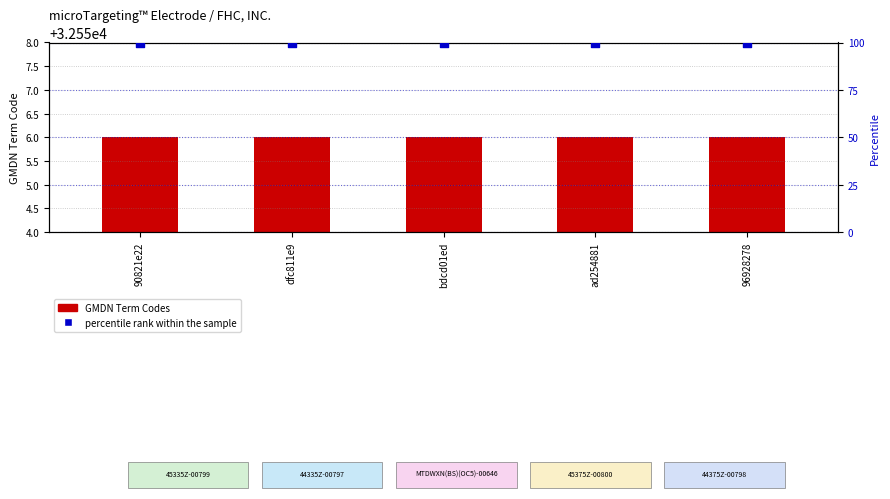

Is the value of percentile rank within the sample at 96928278 greater than the value of GMDN Term Codes at ad254881?

No